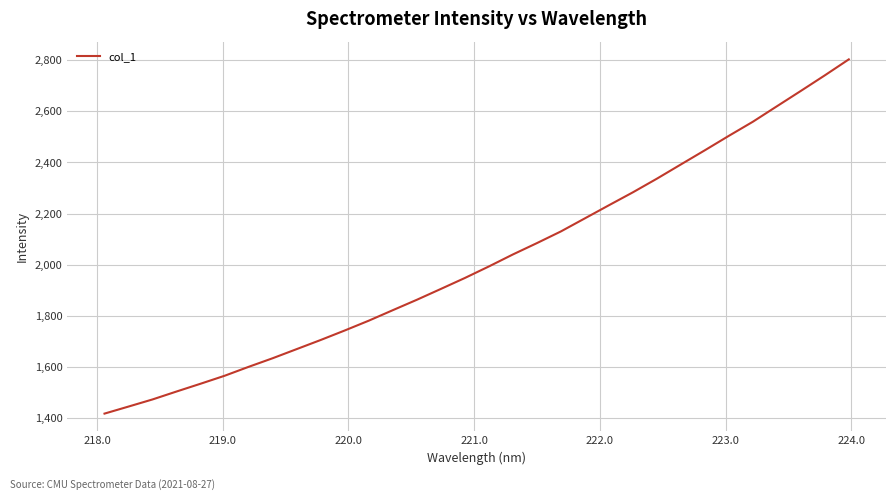

What is the smallest value displayed?

1417.4